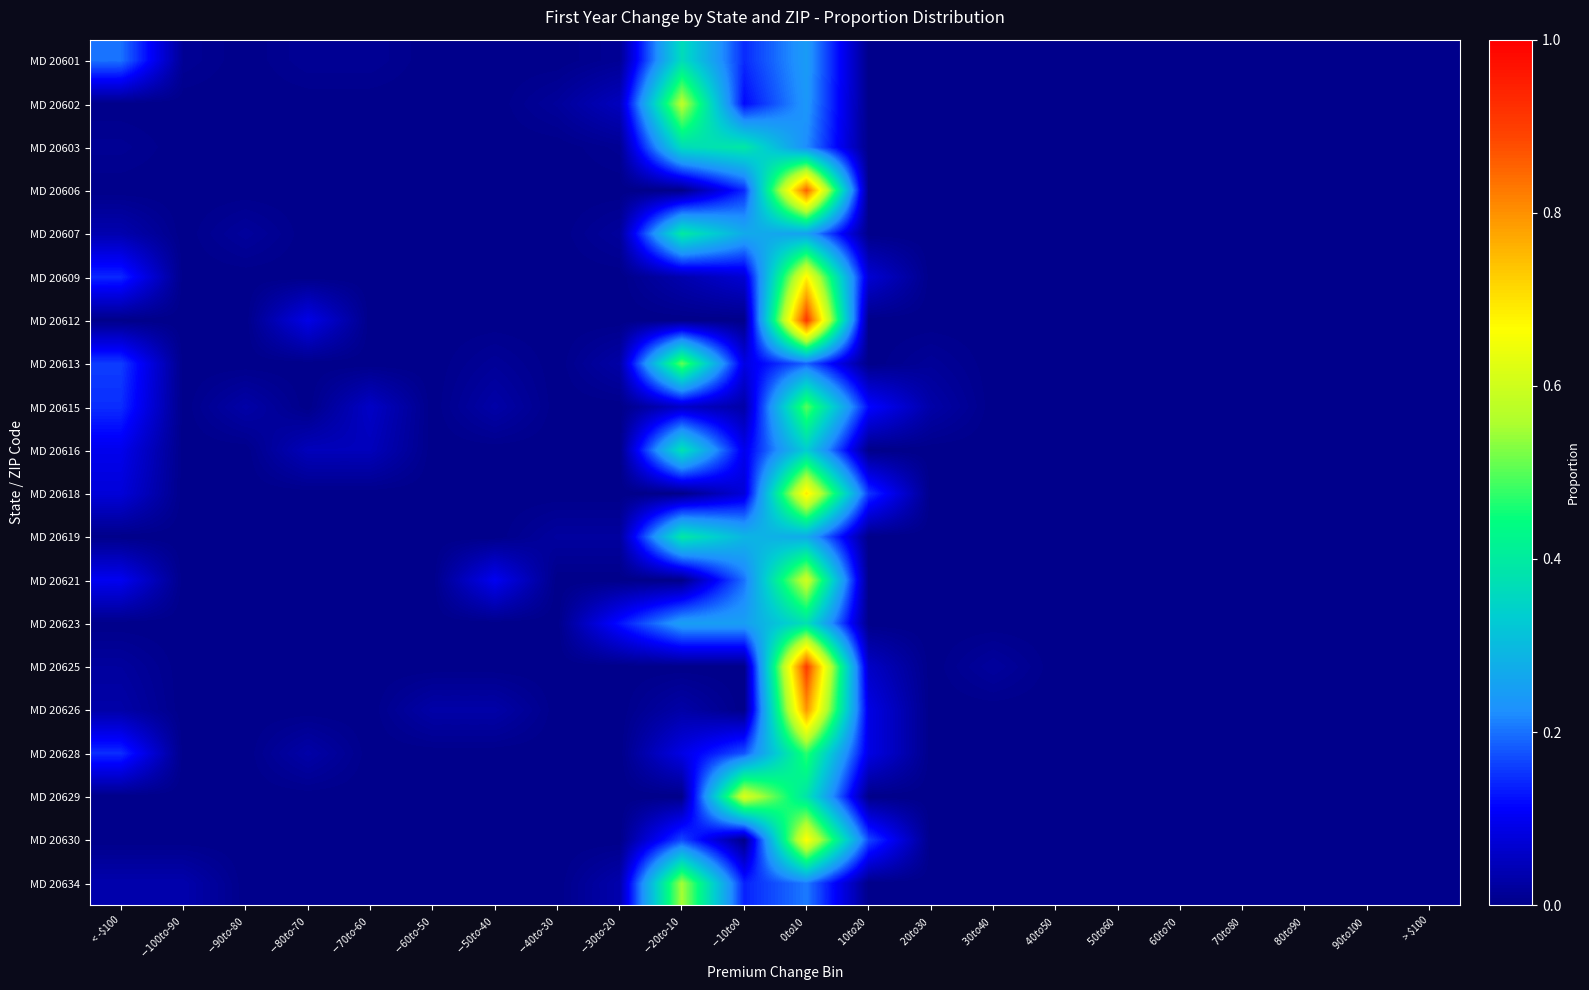

Reading left to right, transcribe all the data shown in this chart.

MD 20601: < -$100=0.2	$-100 to $-90=0.0	$-90 to $-80=0.0	$-80 to $-70=0.0	$-70 to $-60=0.0	$-60 to $-50=0.0	$-50 to $-40=0.0	$-40 to $-30=0.0	$-30 to $-20=0.0	$-20 to $-10=0.4	$-10 to $0=0.1	$0 to $10=0.2	$10 to $20=0.0	$20 to $30=0.0	$30 to $40=0.0	$40 to $50=0.0	$50 to $60=0.0	$60 to $70=0.0	$70 to $80=0.0	$80 to $90=0.0	$90 to $100=0.0	> $100=0.0
MD 20602: < -$100=0.0	$-100 to $-90=0.0	$-90 to $-80=0.0	$-80 to $-70=0.0	$-70 to $-60=0.0	$-60 to $-50=0.0	$-50 to $-40=0.0	$-40 to $-30=0.0	$-30 to $-20=0.1	$-20 to $-10=0.6	$-10 to $0=0.1	$0 to $10=0.2	$10 to $20=0.0	$20 to $30=0.0	$30 to $40=0.0	$40 to $50=0.0	$50 to $60=0.0	$60 to $70=0.0	$70 to $80=0.0	$80 to $90=0.0	$90 to $100=0.0	> $100=0.0
MD 20603: < -$100=0.0	$-100 to $-90=0.0	$-90 to $-80=0.0	$-80 to $-70=0.0	$-70 to $-60=0.0	$-60 to $-50=0.0	$-50 to $-40=0.0	$-40 to $-30=0.0	$-30 to $-20=0.0	$-20 to $-10=0.4	$-10 to $0=0.4	$0 to $10=0.2	$10 to $20=0.0	$20 to $30=0.0	$30 to $40=0.0	$40 to $50=0.0	$50 to $60=0.0	$60 to $70=0.0	$70 to $80=0.0	$80 to $90=0.0	$90 to $100=0.0	> $100=0.0
MD 20606: < -$100=0.0	$-100 to $-90=0.0	$-90 to $-80=0.0	$-80 to $-70=0.0	$-70 to $-60=0.0	$-60 to $-50=0.0	$-50 to $-40=0.0	$-40 to $-30=0.0	$-30 to $-20=0.0	$-20 to $-10=0.0	$-10 to $0=0.1	$0 to $10=0.9	$10 to $20=0.0	$20 to $30=0.0	$30 to $40=0.0	$40 to $50=0.0	$50 to $60=0.0	$60 to $70=0.0	$70 to $80=0.0	$80 to $90=0.0	$90 to $100=0.0	> $100=0.0
MD 20607: < -$100=0.0	$-100 to $-90=0.0	$-90 to $-80=0.0	$-80 to $-70=0.0	$-70 to $-60=0.0	$-60 to $-50=0.0	$-50 to $-40=0.0	$-40 to $-30=0.0	$-30 to $-20=0.0	$-20 to $-10=0.4	$-10 to $0=0.3	$0 to $10=0.3	$10 to $20=0.0	$20 to $30=0.0	$30 to $40=0.0	$40 to $50=0.0	$50 to $60=0.0	$60 to $70=0.0	$70 to $80=0.0	$80 to $90=0.0	$90 to $100=0.0	> $100=0.0
MD 20609: < -$100=0.1	$-100 to $-90=0.0	$-90 to $-80=0.0	$-80 to $-70=0.0	$-70 to $-60=0.0	$-60 to $-50=0.0	$-50 to $-40=0.0	$-40 to $-30=0.0	$-30 to $-20=0.0	$-20 to $-10=0.0	$-10 to $0=0.1	$0 to $10=0.7	$10 to $20=0.1	$20 to $30=0.0	$30 to $40=0.0	$40 to $50=0.0	$50 to $60=0.0	$60 to $70=0.0	$70 to $80=0.0	$80 to $90=0.0	$90 to $100=0.0	> $100=0.0
MD 20612: < -$100=0.0	$-100 to $-90=0.0	$-90 to $-80=0.0	$-80 to $-70=0.1	$-70 to $-60=0.0	$-60 to $-50=0.0	$-50 to $-40=0.0	$-40 to $-30=0.0	$-30 to $-20=0.0	$-20 to $-10=0.0	$-10 to $0=0.0	$0 to $10=0.9	$10 to $20=0.0	$20 to $30=0.0	$30 to $40=0.0	$40 to $50=0.0	$50 to $60=0.0	$60 to $70=0.0	$70 to $80=0.0	$80 to $90=0.0	$90 to $100=0.0	> $100=0.0
MD 20613: < -$100=0.2	$-100 to $-90=0.0	$-90 to $-80=0.0	$-80 to $-70=0.0	$-70 to $-60=0.0	$-60 to $-50=0.0	$-50 to $-40=0.0	$-40 to $-30=0.0	$-30 to $-20=0.0	$-20 to $-10=0.5	$-10 to $0=0.1	$0 to $10=0.2	$10 to $20=0.0	$20 to $30=0.0	$30 to $40=0.0	$40 to $50=0.0	$50 to $60=0.0	$60 to $70=0.0	$70 to $80=0.0	$80 to $90=0.0	$90 to $100=0.0	> $100=0.0
MD 20615: < -$100=0.1	$-100 to $-90=0.0	$-90 to $-80=0.0	$-80 to $-70=0.0	$-70 to $-60=0.1	$-60 to $-50=0.0	$-50 to $-40=0.0	$-40 to $-30=0.0	$-30 to $-20=0.0	$-20 to $-10=0.1	$-10 to $0=0.0	$0 to $10=0.5	$10 to $20=0.1	$20 to $30=0.0	$30 to $40=0.0	$40 to $50=0.0	$50 to $60=0.0	$60 to $70=0.0	$70 to $80=0.0	$80 to $90=0.0	$90 to $100=0.0	> $100=0.0
MD 20616: < -$100=0.1	$-100 to $-90=0.0	$-90 to $-80=0.0	$-80 to $-70=0.0	$-70 to $-60=0.0	$-60 to $-50=0.0	$-50 to $-40=0.0	$-40 to $-30=0.0	$-30 to $-20=0.0	$-20 to $-10=0.4	$-10 to $0=0.1	$0 to $10=0.3	$10 to $20=0.0	$20 to $30=0.0	$30 to $40=0.0	$40 to $50=0.0	$50 to $60=0.0	$60 to $70=0.0	$70 to $80=0.0	$80 to $90=0.0	$90 to $100=0.0	> $100=0.0
MD 20618: < -$100=0.1	$-100 to $-90=0.0	$-90 to $-80=0.0	$-80 to $-70=0.0	$-70 to $-60=0.0	$-60 to $-50=0.0	$-50 to $-40=0.0	$-40 to $-30=0.0	$-30 to $-20=0.0	$-20 to $-10=0.0	$-10 to $0=0.1	$0 to $10=0.7	$10 to $20=0.2	$20 to $30=0.0	$30 to $40=0.0	$40 to $50=0.0	$50 to $60=0.0	$60 to $70=0.0	$70 to $80=0.0	$80 to $90=0.0	$90 to $100=0.0	> $100=0.0
MD 20619: < -$100=0.0	$-100 to $-90=0.0	$-90 to $-80=0.0	$-80 to $-70=0.0	$-70 to $-60=0.0	$-60 to $-50=0.0	$-50 to $-40=0.0	$-40 to $-30=0.0	$-30 to $-20=0.0	$-20 to $-10=0.4	$-10 to $0=0.3	$0 to $10=0.3	$10 to $20=0.0	$20 to $30=0.0	$30 to $40=0.0	$40 to $50=0.0	$50 to $60=0.0	$60 to $70=0.0	$70 to $80=0.0	$80 to $90=0.0	$90 to $100=0.0	> $100=0.0
MD 20621: < -$100=0.1	$-100 to $-90=0.0	$-90 to $-80=0.0	$-80 to $-70=0.0	$-70 to $-60=0.0	$-60 to $-50=0.0	$-50 to $-40=0.1	$-40 to $-30=0.0	$-30 to $-20=0.0	$-20 to $-10=0.0	$-10 to $0=0.2	$0 to $10=0.6	$10 to $20=0.0	$20 to $30=0.0	$30 to $40=0.0	$40 to $50=0.0	$50 to $60=0.0	$60 to $70=0.0	$70 to $80=0.0	$80 to $90=0.0	$90 to $100=0.0	> $100=0.0
MD 20623: < -$100=0.0	$-100 to $-90=0.0	$-90 to $-80=0.0	$-80 to $-70=0.0	$-70 to $-60=0.0	$-60 to $-50=0.0	$-50 to $-40=0.0	$-40 to $-30=0.0	$-30 to $-20=0.1	$-20 to $-10=0.2	$-10 to $0=0.2	$0 to $10=0.4	$10 to $20=0.0	$20 to $30=0.0	$30 to $40=0.0	$40 to $50=0.0	$50 to $60=0.0	$60 to $70=0.0	$70 to $80=0.0	$80 to $90=0.0	$90 to $100=0.0	> $100=0.0
MD 20625: < -$100=0.0	$-100 to $-90=0.0	$-90 to $-80=0.0	$-80 to $-70=0.0	$-70 to $-60=0.0	$-60 to $-50=0.0	$-50 to $-40=0.0	$-40 to $-30=0.0	$-30 to $-20=0.0	$-20 to $-10=0.0	$-10 to $0=0.0	$0 to $10=0.9	$10 to $20=0.1	$20 to $30=0.0	$30 to $40=0.0	$40 to $50=0.0	$50 to $60=0.0	$60 to $70=0.0	$70 to $80=0.0	$80 to $90=0.0	$90 to $100=0.0	> $100=0.0
MD 20626: < -$100=0.0	$-100 to $-90=0.0	$-90 to $-80=0.0	$-80 to $-70=0.0	$-70 to $-60=0.0	$-60 to $-50=0.0	$-50 to $-40=0.0	$-40 to $-30=0.0	$-30 to $-20=0.0	$-20 to $-10=0.0	$-10 to $0=0.0	$0 to $10=0.8	$10 to $20=0.1	$20 to $30=0.0	$30 to $40=0.0	$40 to $50=0.0	$50 to $60=0.0	$60 to $70=0.0	$70 to $80=0.0	$80 to $90=0.0	$90 to $100=0.0	> $100=0.0
MD 20628: < -$100=0.1	$-100 to $-90=0.0	$-90 to $-80=0.0	$-80 to $-70=0.0	$-70 to $-60=0.0	$-60 to $-50=0.0	$-50 to $-40=0.0	$-40 to $-30=0.0	$-30 to $-20=0.0	$-20 to $-10=0.1	$-10 to $0=0.2	$0 to $10=0.5	$10 to $20=0.1	$20 to $30=0.0	$30 to $40=0.0	$40 to $50=0.0	$50 to $60=0.0	$60 to $70=0.0	$70 to $80=0.0	$80 to $90=0.0	$90 to $100=0.0	> $100=0.0
MD 20629: < -$100=0.0	$-100 to $-90=0.0	$-90 to $-80=0.0	$-80 to $-70=0.0	$-70 to $-60=0.0	$-60 to $-50=0.0	$-50 to $-40=0.0	$-40 to $-30=0.0	$-30 to $-20=0.0	$-20 to $-10=0.0	$-10 to $0=0.6	$0 to $10=0.4	$10 to $20=0.0	$20 to $30=0.0	$30 to $40=0.0	$40 to $50=0.0	$50 to $60=0.0	$60 to $70=0.0	$70 to $80=0.0	$80 to $90=0.0	$90 to $100=0.0	> $100=0.0
MD 20630: < -$100=0.0	$-100 to $-90=0.0	$-90 to $-80=0.0	$-80 to $-70=0.0	$-70 to $-60=0.0	$-60 to $-50=0.0	$-50 to $-40=0.0	$-40 to $-30=0.0	$-30 to $-20=0.0	$-20 to $-10=0.2	$-10 to $0=0.0	$0 to $10=0.7	$10 to $20=0.2	$20 to $30=0.0	$30 to $40=0.0	$40 to $50=0.0	$50 to $60=0.0	$60 to $70=0.0	$70 to $80=0.0	$80 to $90=0.0	$90 to $100=0.0	> $100=0.0
MD 20634: < -$100=0.0	$-100 to $-90=0.0	$-90 to $-80=0.0	$-80 to $-70=0.0	$-70 to $-60=0.0	$-60 to $-50=0.0	$-50 to $-40=0.0	$-40 to $-30=0.0	$-30 to $-20=0.0	$-20 to $-10=0.6	$-10 to $0=0.1	$0 to $10=0.2	$10 to $20=0.0	$20 to $30=0.0	$30 to $40=0.0	$40 to $50=0.0	$50 to $60=0.0	$60 to $70=0.0	$70 to $80=0.0	$80 to $90=0.0	$90 to $100=0.0	> $100=0.0